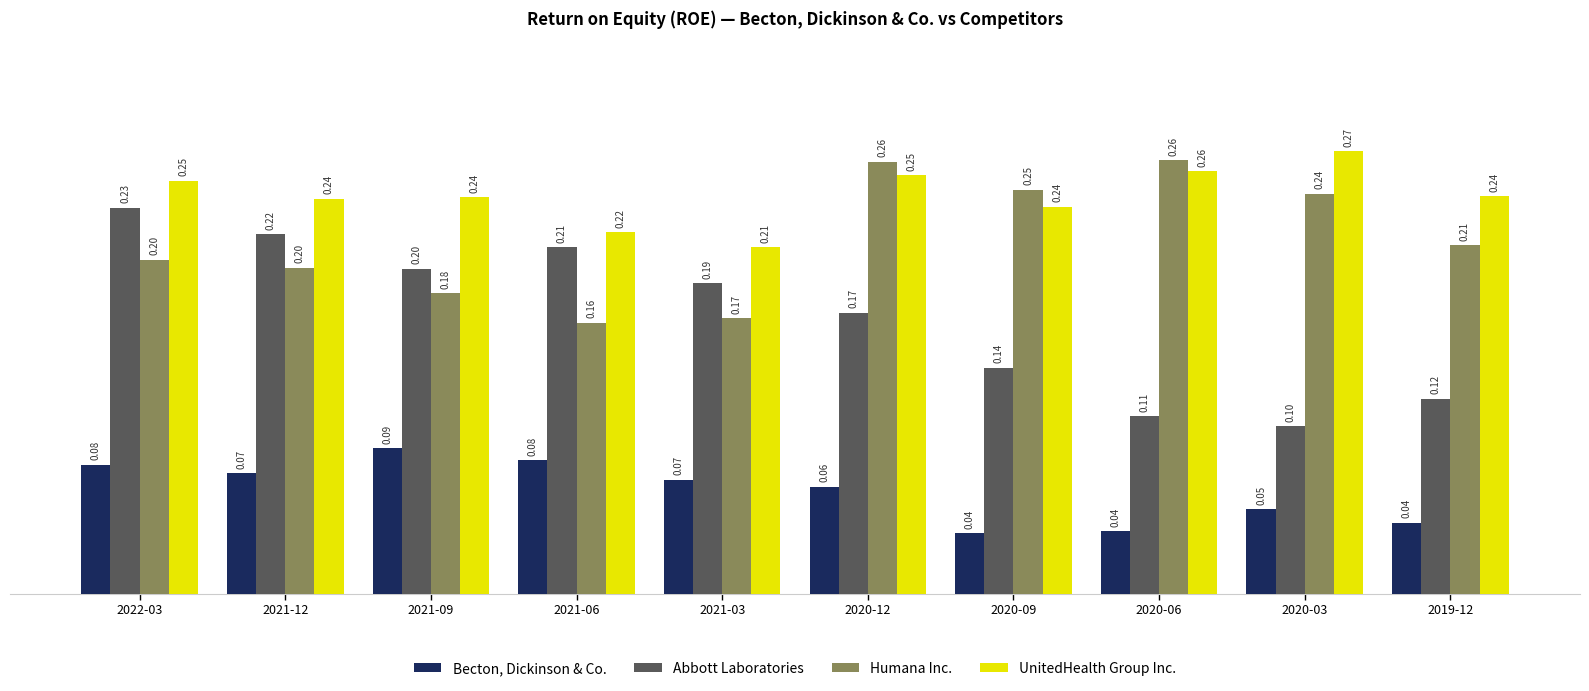

What value does the Becton, Dickinson & Co. series have at 2021-03?

0.1